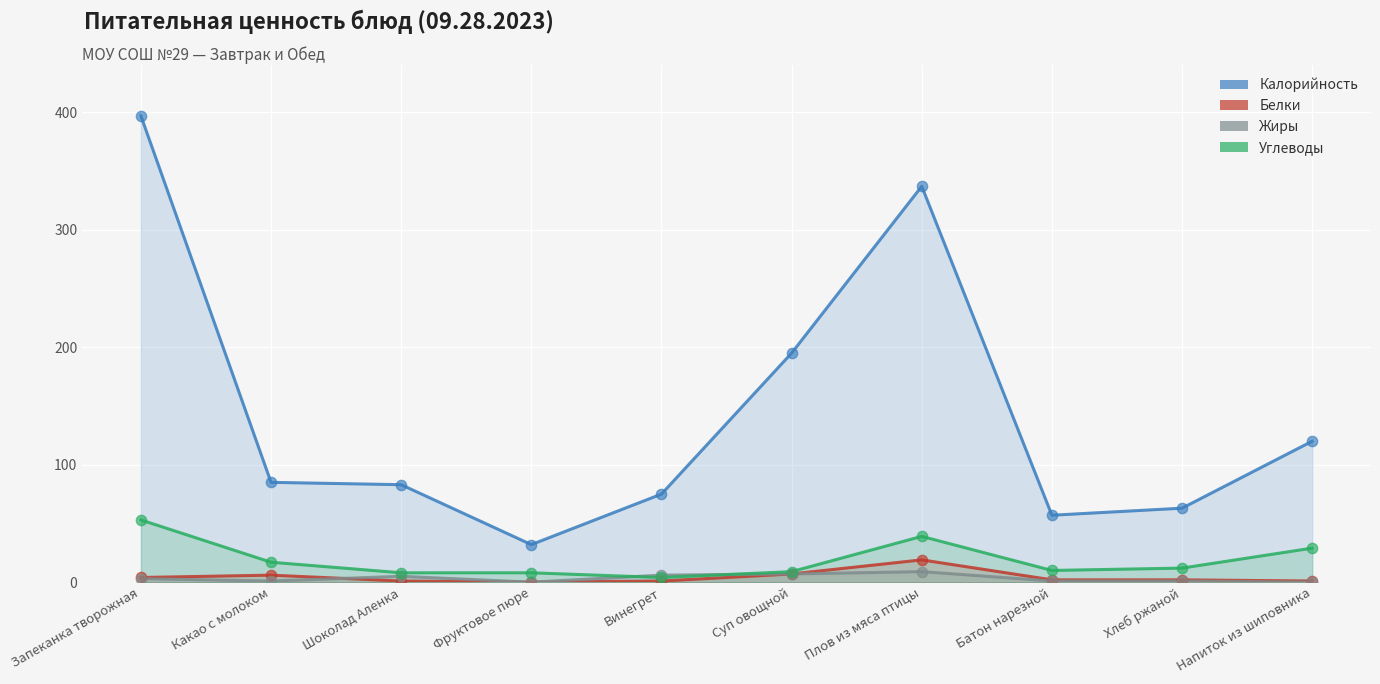

What are all the series names shown in the legend?

Калорийность, Белки, Жиры, Углеводы